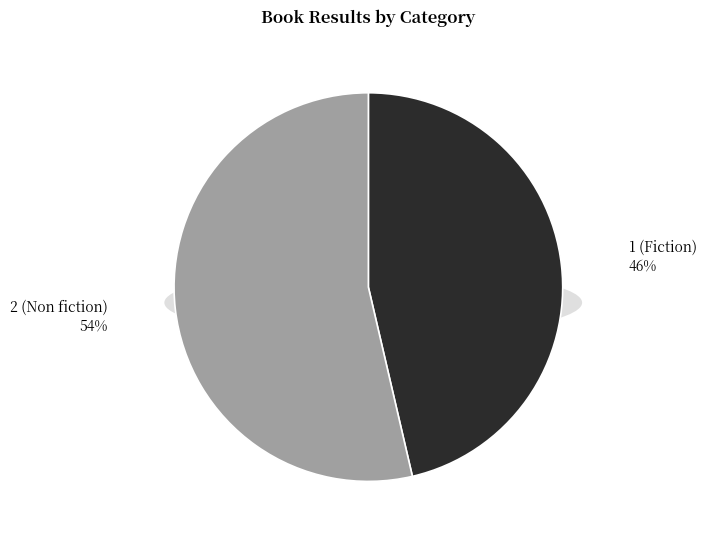

What portion of the pie excludes 1 (Fiction)?

53.6%